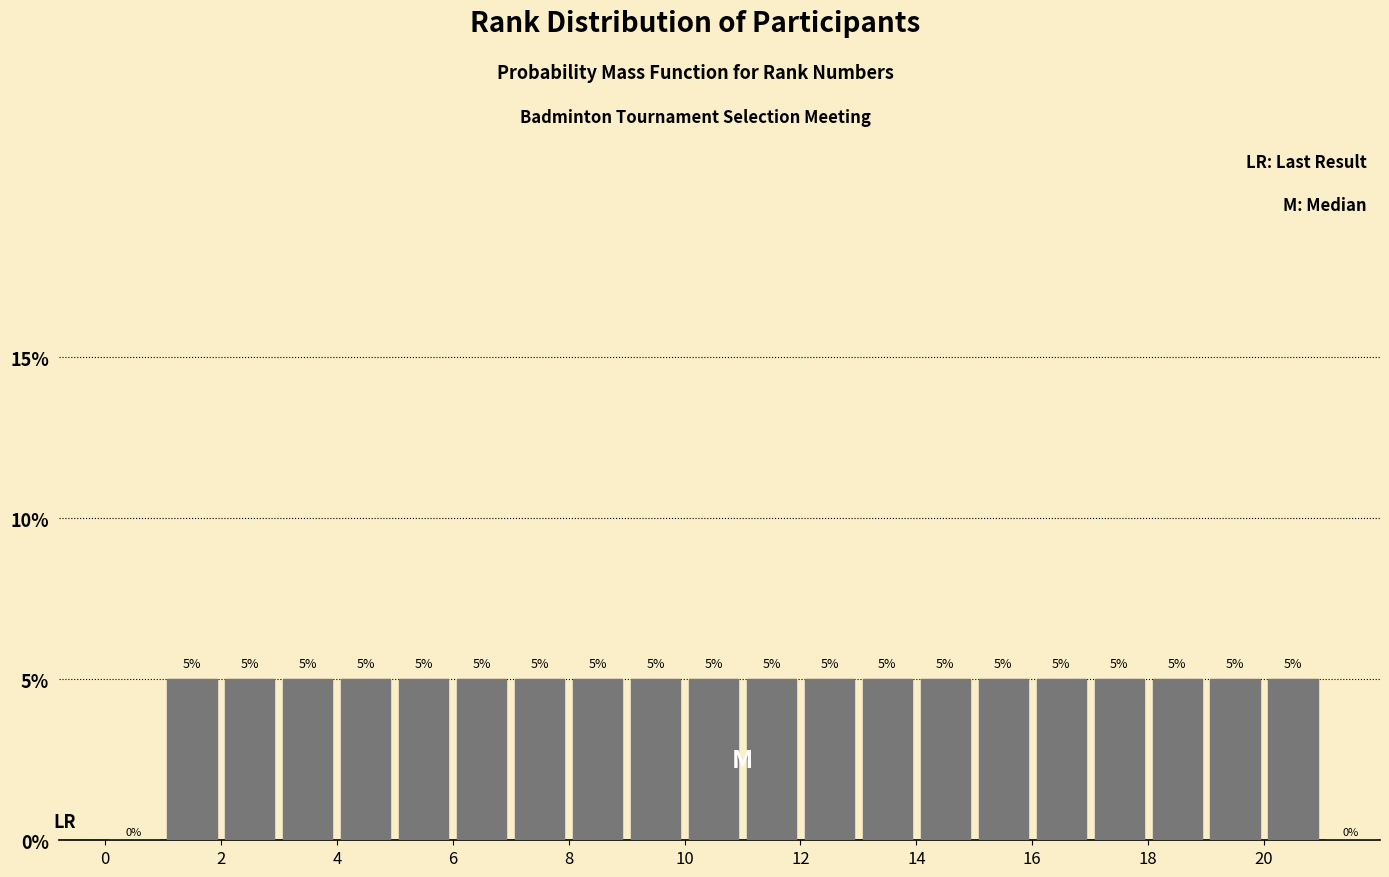

Reading left to right, transcribe this chart: for each bar, give the range it covers on the x-axis and its height.

0 to 1: 0
1 to 2: 5
2 to 3: 5
3 to 4: 5
4 to 5: 5
5 to 6: 5
6 to 7: 5
7 to 8: 5
8 to 9: 5
9 to 10: 5
10 to 11: 5
11 to 12: 5
12 to 13: 5
13 to 14: 5
14 to 15: 5
15 to 16: 5
16 to 17: 5
17 to 18: 5
18 to 19: 5
19 to 20: 5
20 to 21: 5
21 to 22: 0